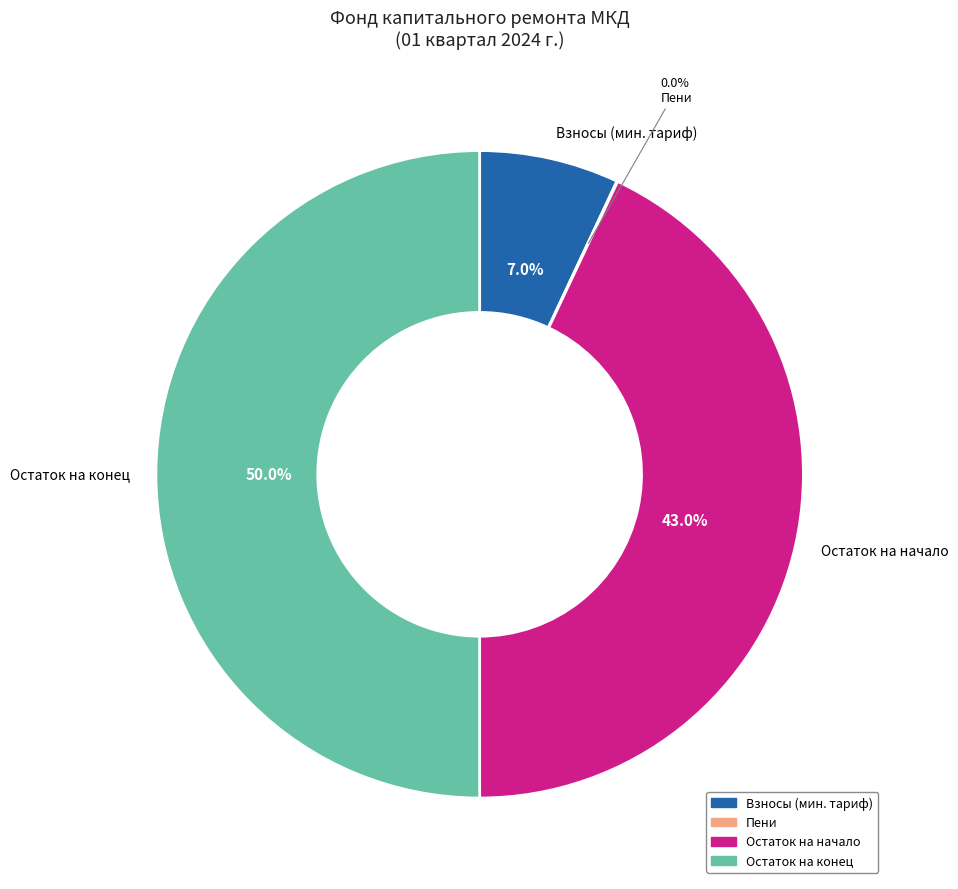

Combined, do Остаток на начало and Остаток на конец account for over 50%?

Yes